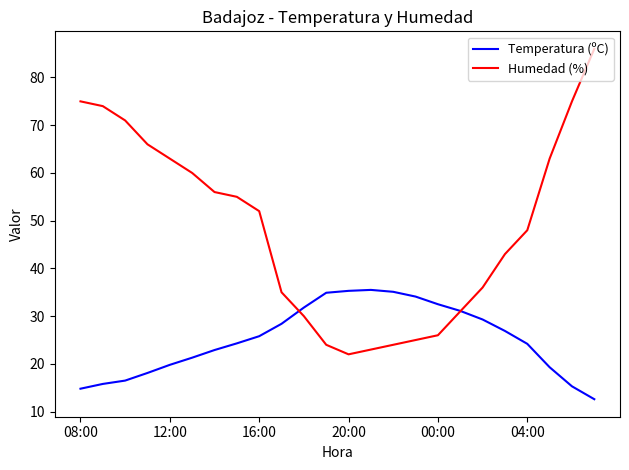

What are all the series names shown in the legend?

Temperatura (ºC), Humedad (%)